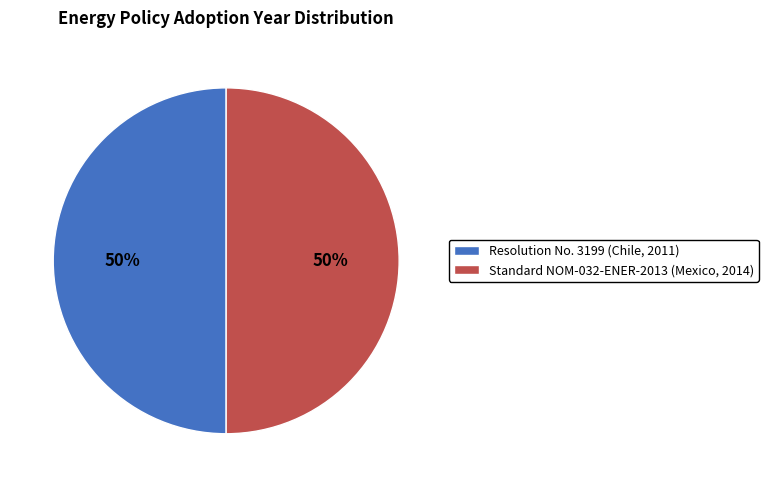

Is the sum of Standard NOM-032-ENER-2013 (Mexico, 2014) and Resolution No. 3199 (Chile, 2011) greater than half?

Yes